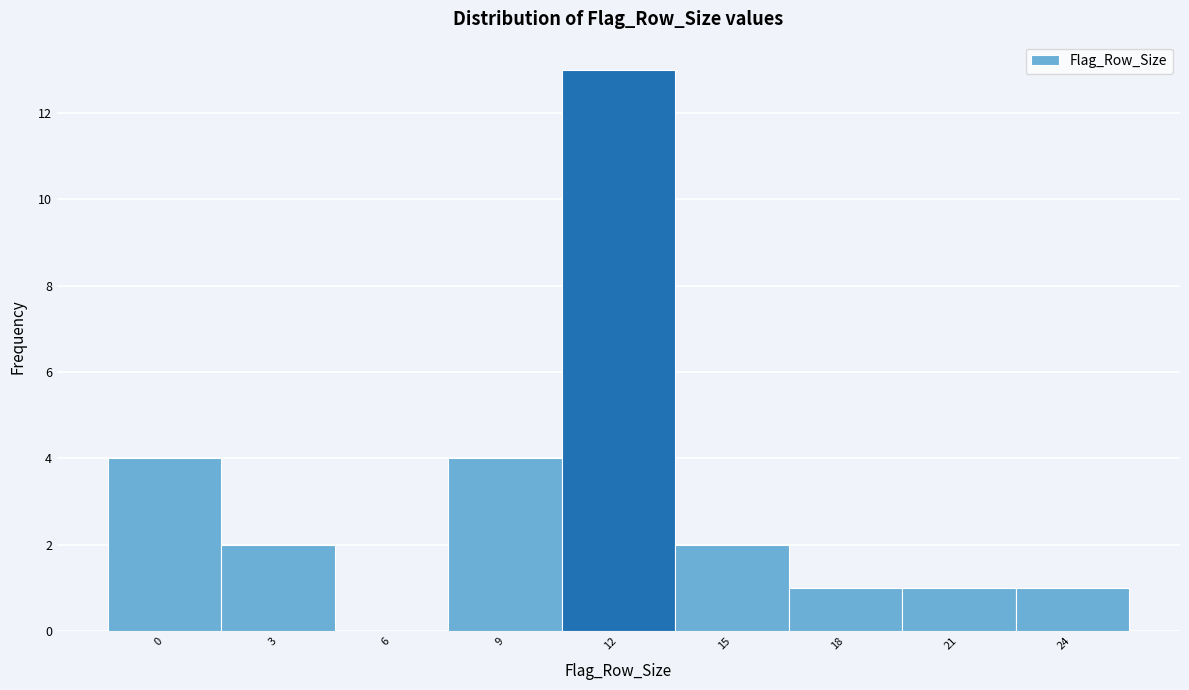

Reading right to left, extract all data points from this chart.

24=1	21=1	18=1	15=2	12=13	9=4	6=0	3=2	0=4